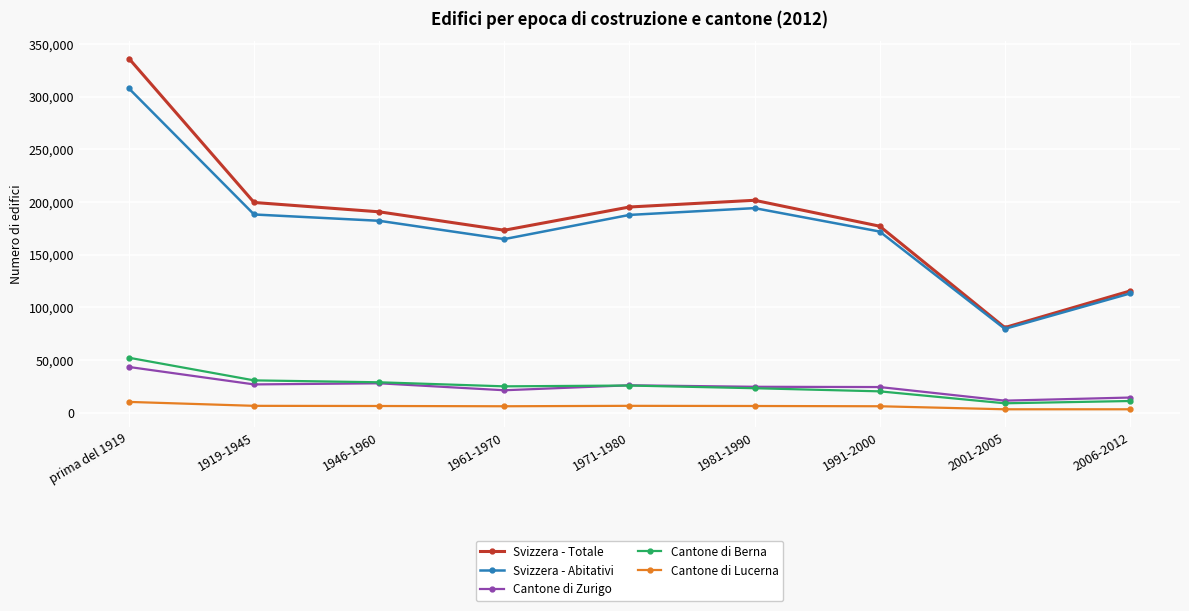

What is the total value across all series at 1961-1970?

390654